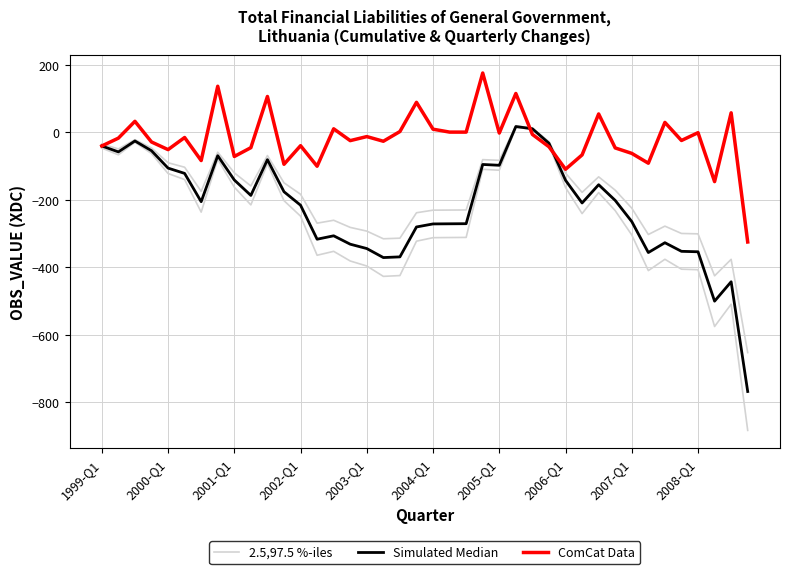

Is the value of 2.5,97.5 %-iles at 36 greater than the value of Simulated Median at 19?

No